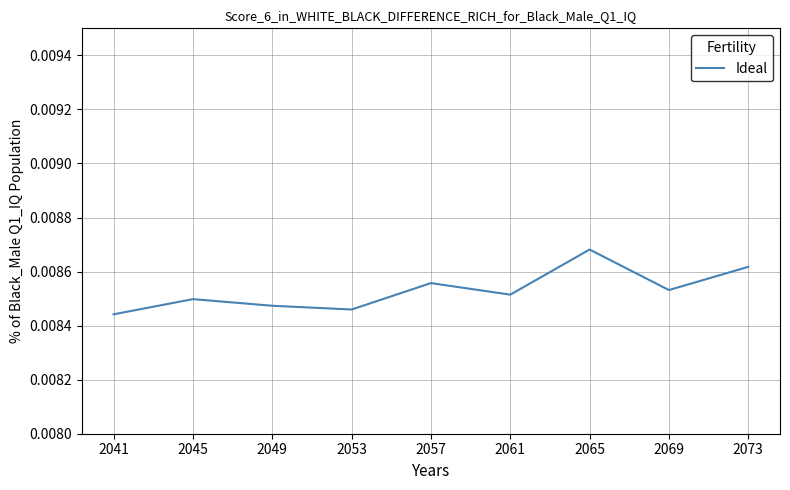

Does the chart display data point markers on the line(s)?

No